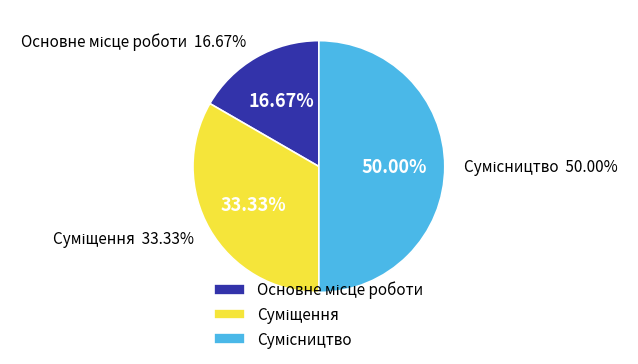

How many segments does this pie chart have?

3